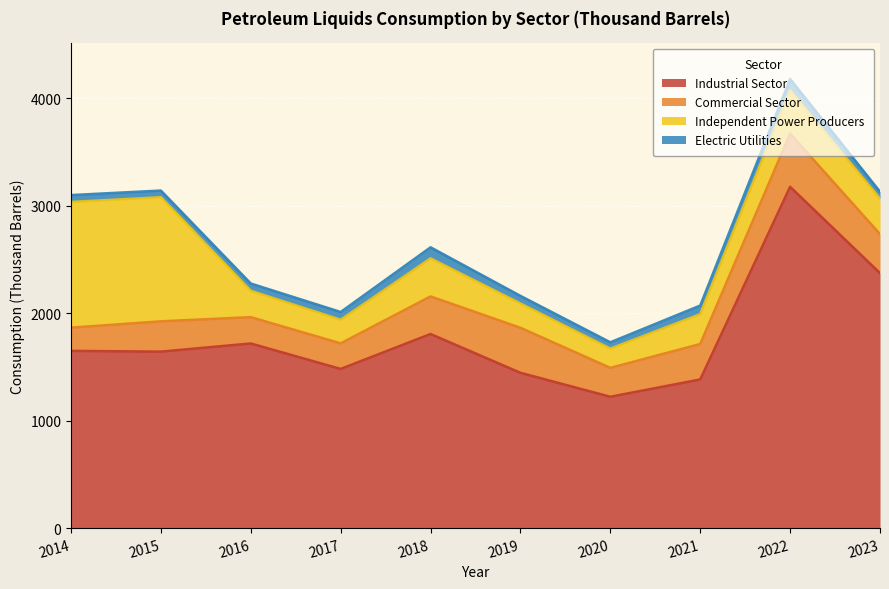

What is the highest value of the Commercial Sector series?

495